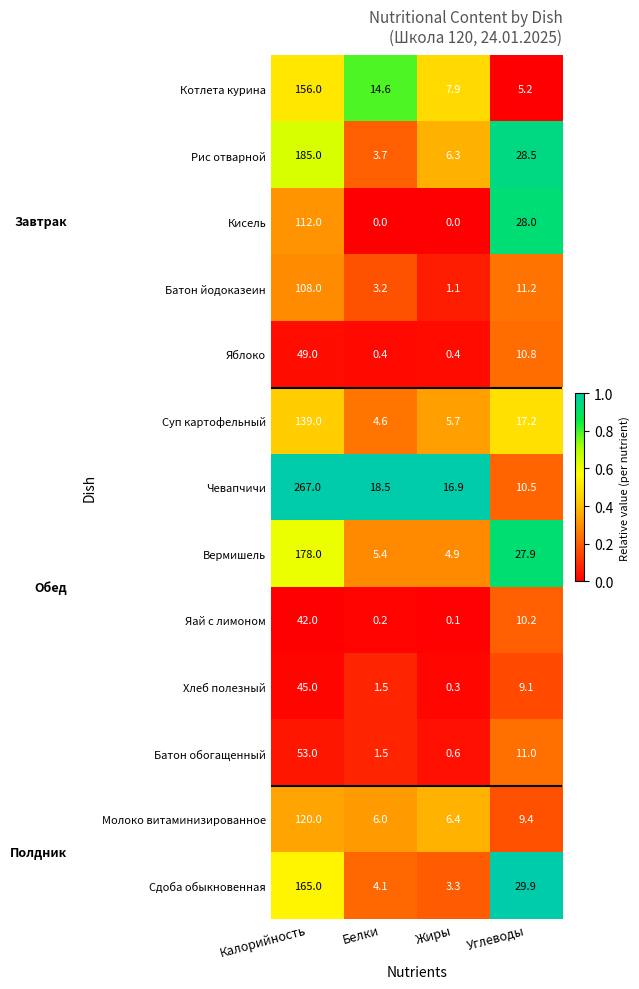

What is the difference between the highest and lowest values at Жиры?

16.9